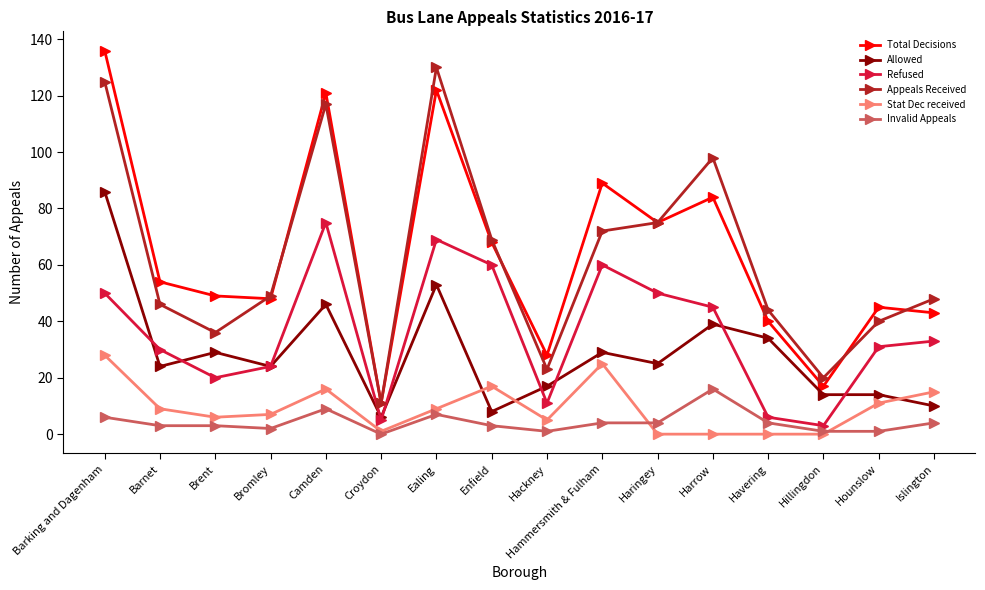

Which series has the largest total across all categories?

Total Decisions